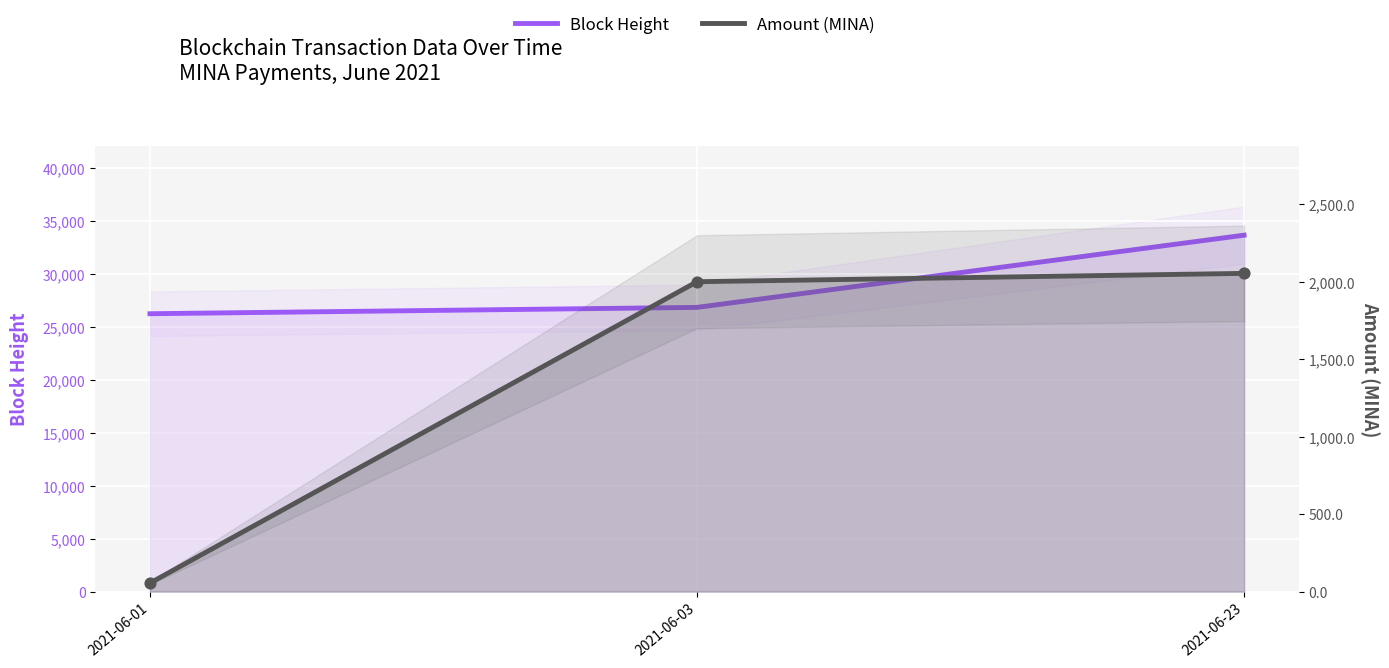

Which series reaches the minimum Y coordinate?

Amount (MINA)